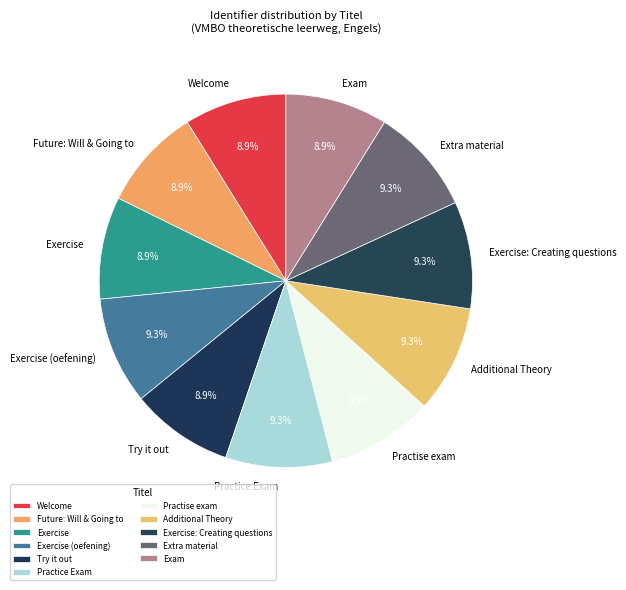

How much of the chart is everything except Extra material?

90.7%